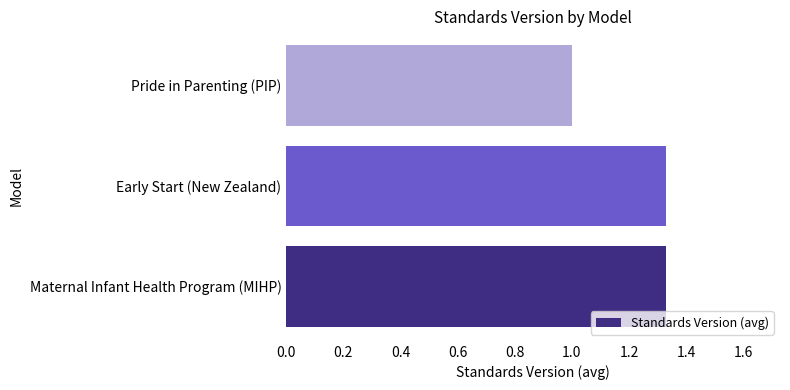

Is it true that the value at Pride in Parenting (PIP) is 1.0?

True